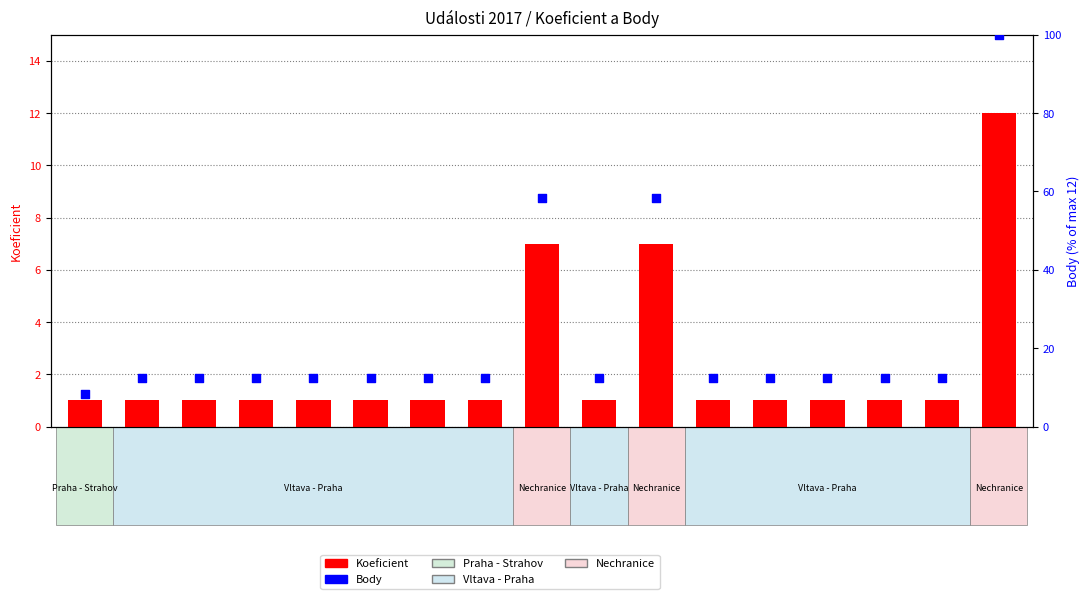

Which series reaches the maximum Y coordinate?

Body (% of max)